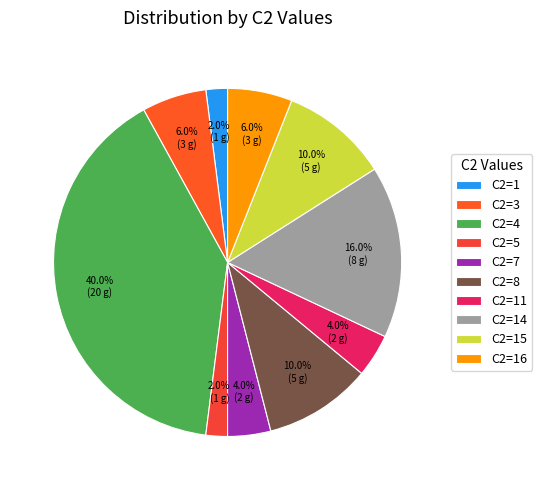

How many segments does this pie chart have?

10